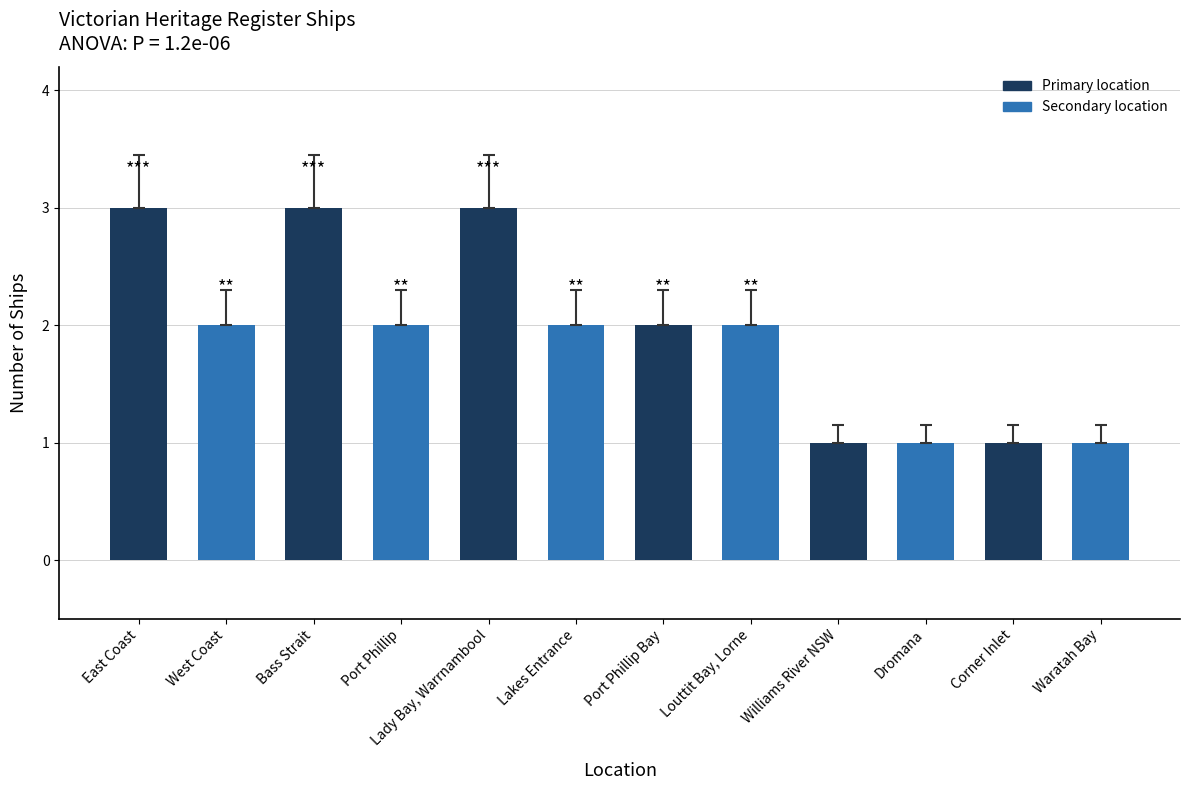

What is the sum of all values?

23